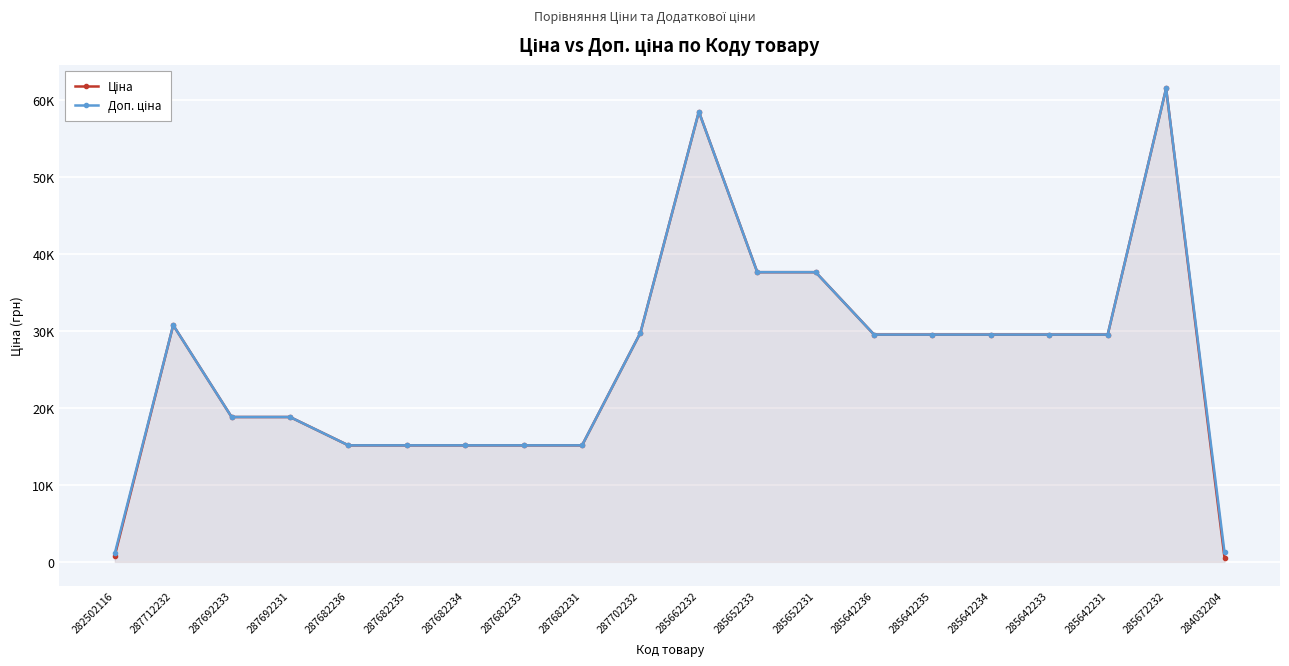

Count the number of data series in this chart.

2